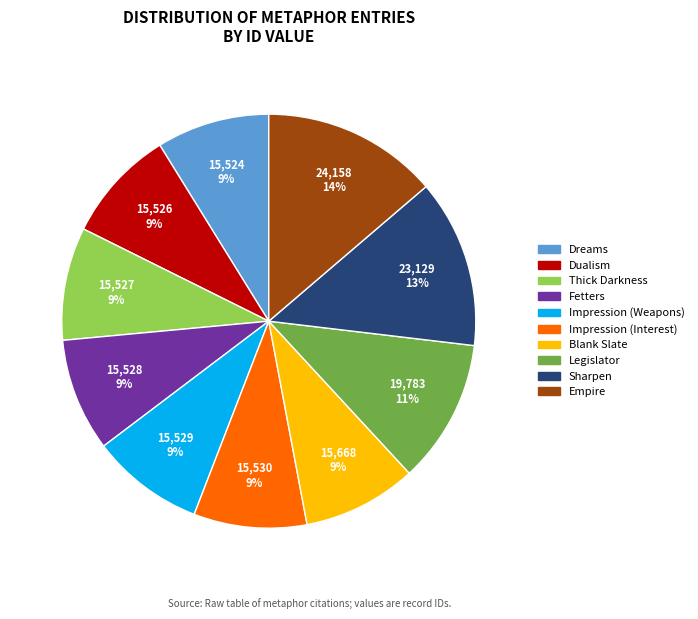

Which category has the biggest portion of the pie?

Empire